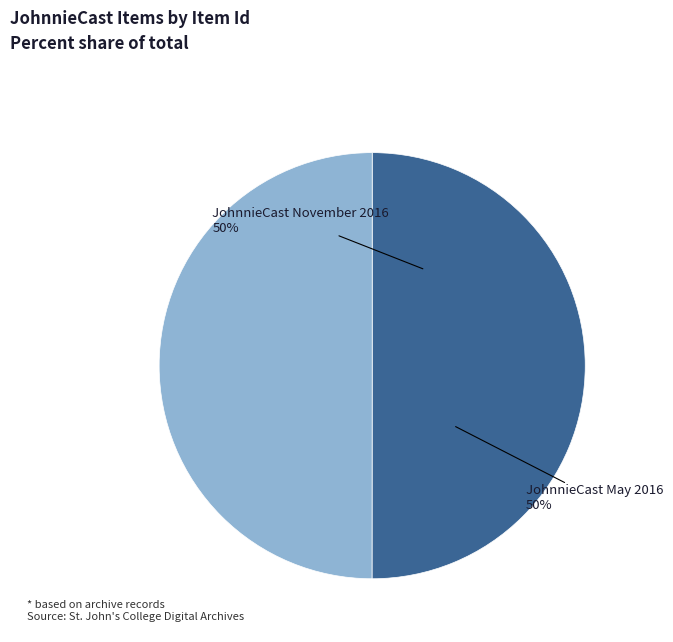

What percentage is the JohnnieCast May 2016 slice, to the nearest percent?

50%